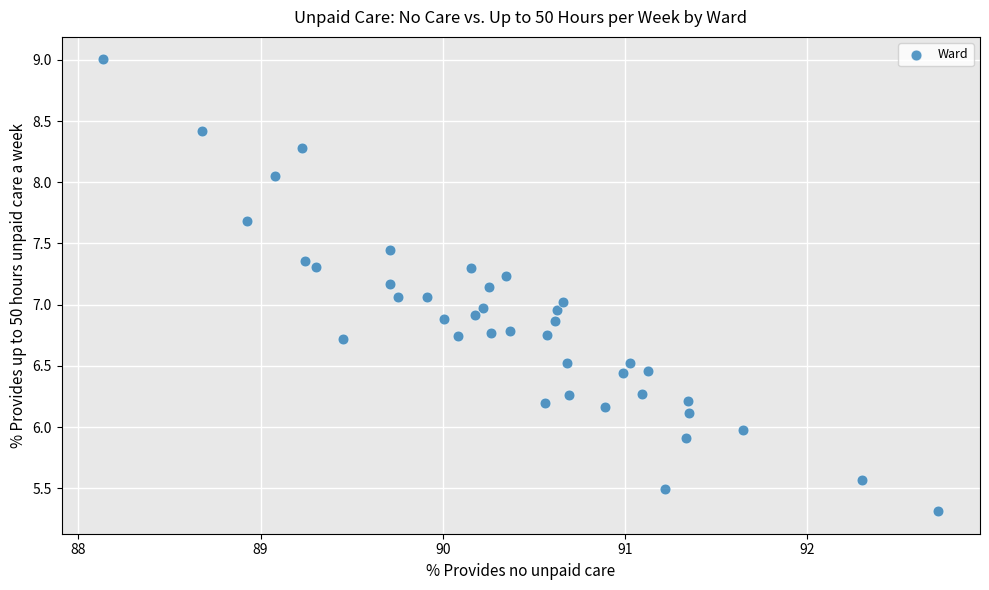

What is the range of X values (max minus min)?

4.6